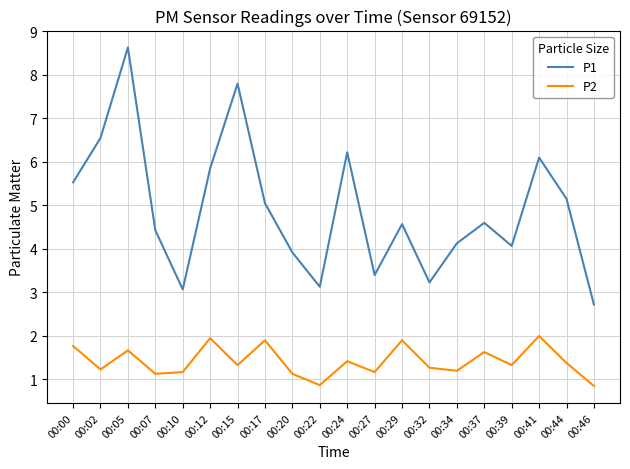

What are all the series names shown in the legend?

P1, P2